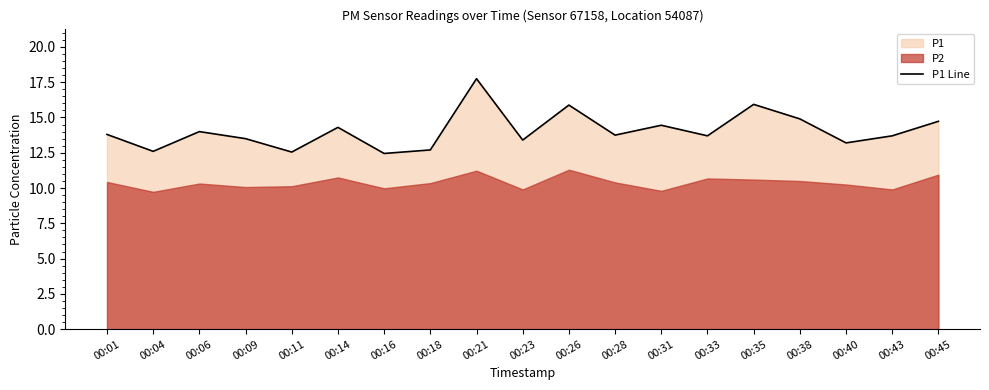

What is the greatest value displayed?

17.8